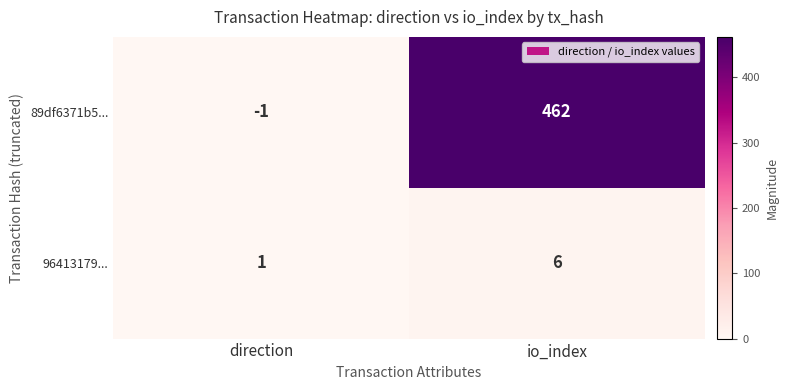

What is the difference between the 96413179... values at direction and io_index?

5